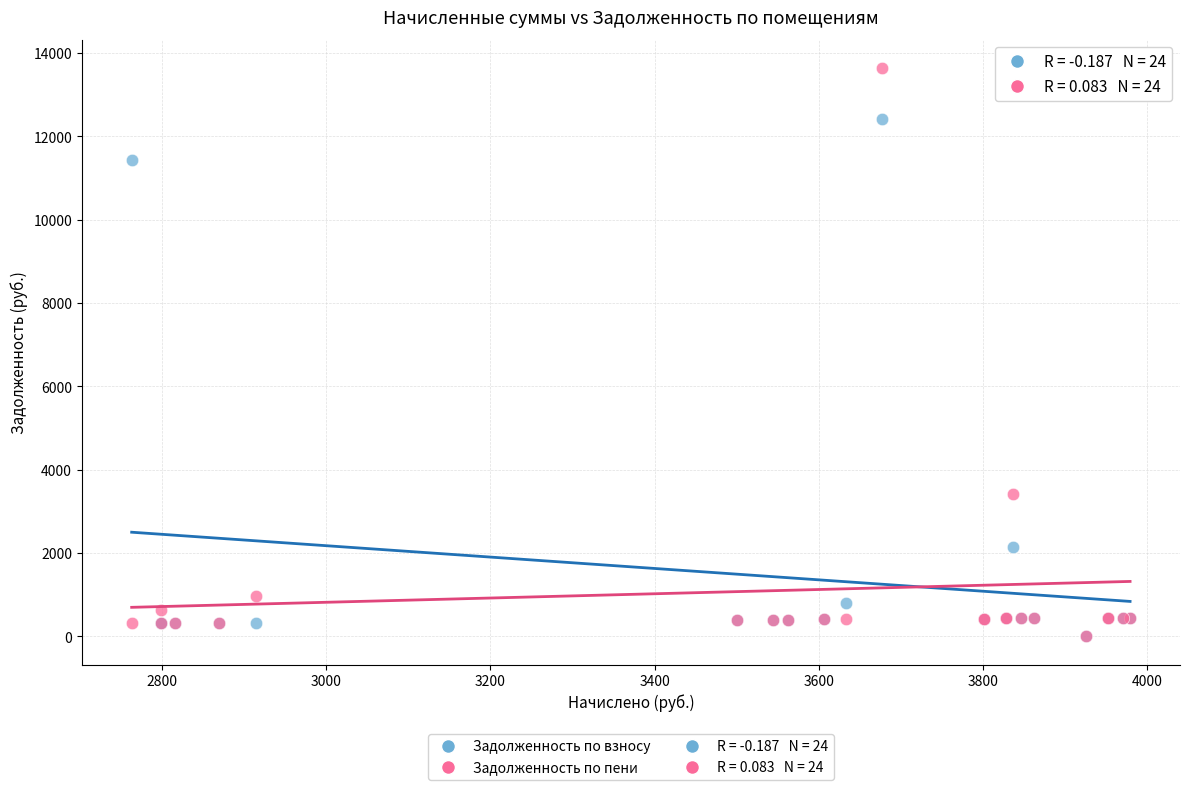

Which series contains the highest Y value?

Задолженность по пени